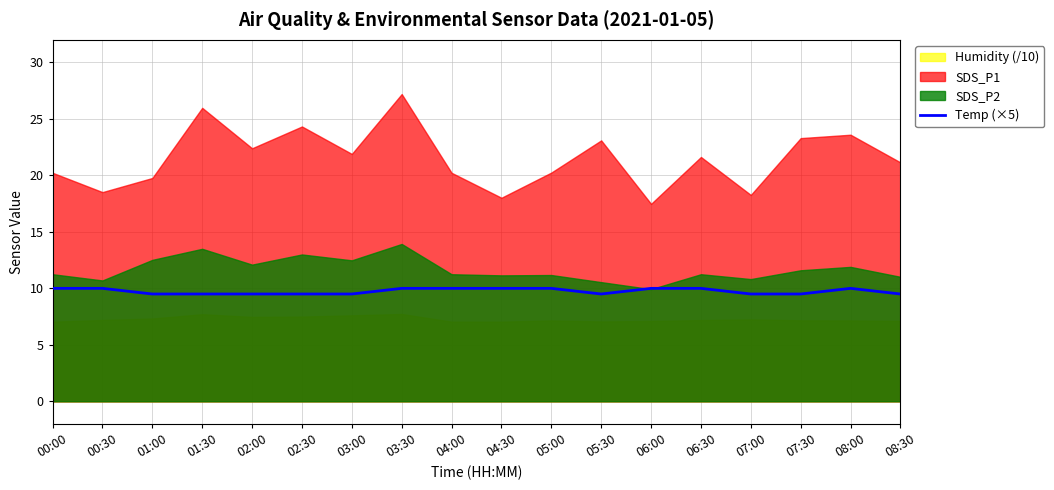

At which category does the data reach its first local peak?

08:00